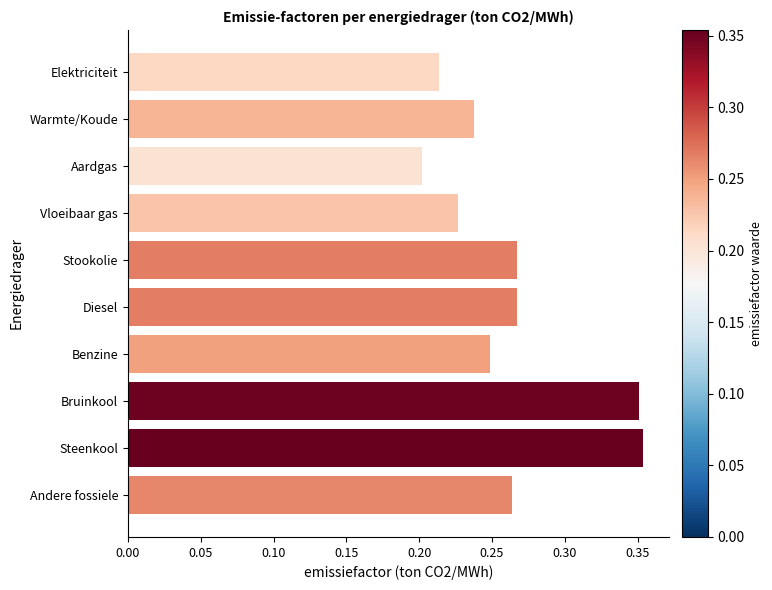

What is the sum of the values at Bruinkool and Diesel?

0.6